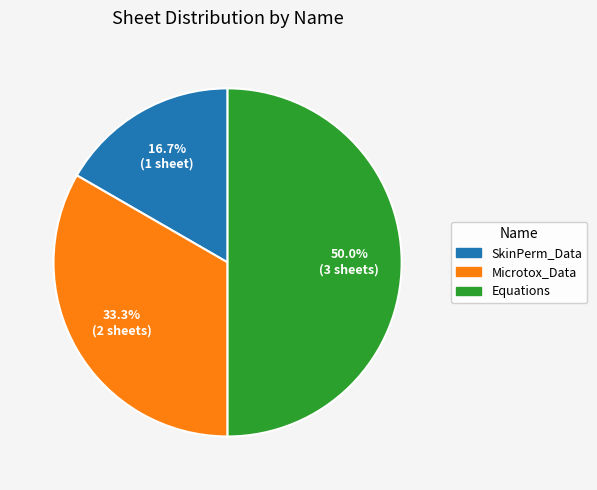

To the nearest percent, what is the difference between the Equations and SkinPerm_Data slice percentages?

33%